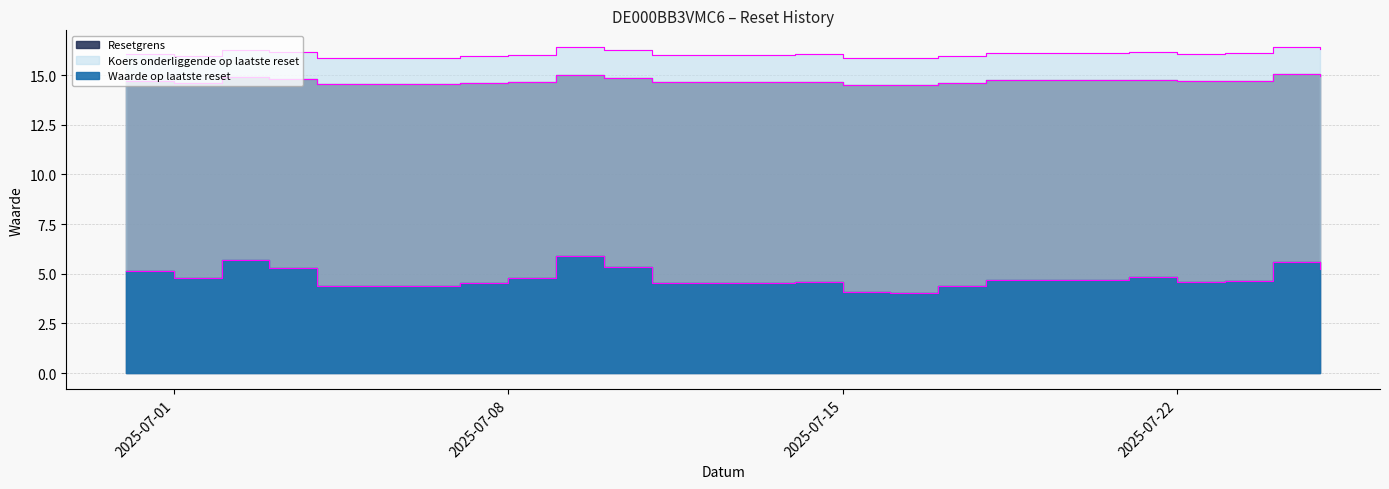

Which has a higher value, 2025-07-15 or 2025-07-08?

2025-07-08